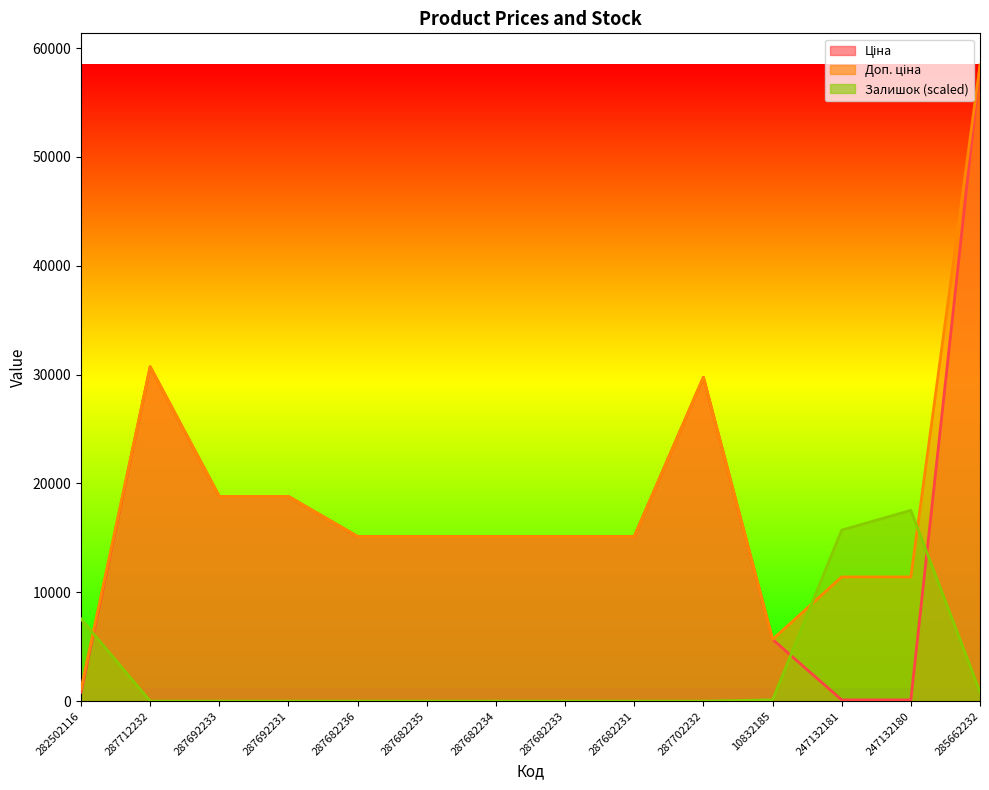

Between 282502116 and 287682236, which series saw the biggest shift?

Ціна